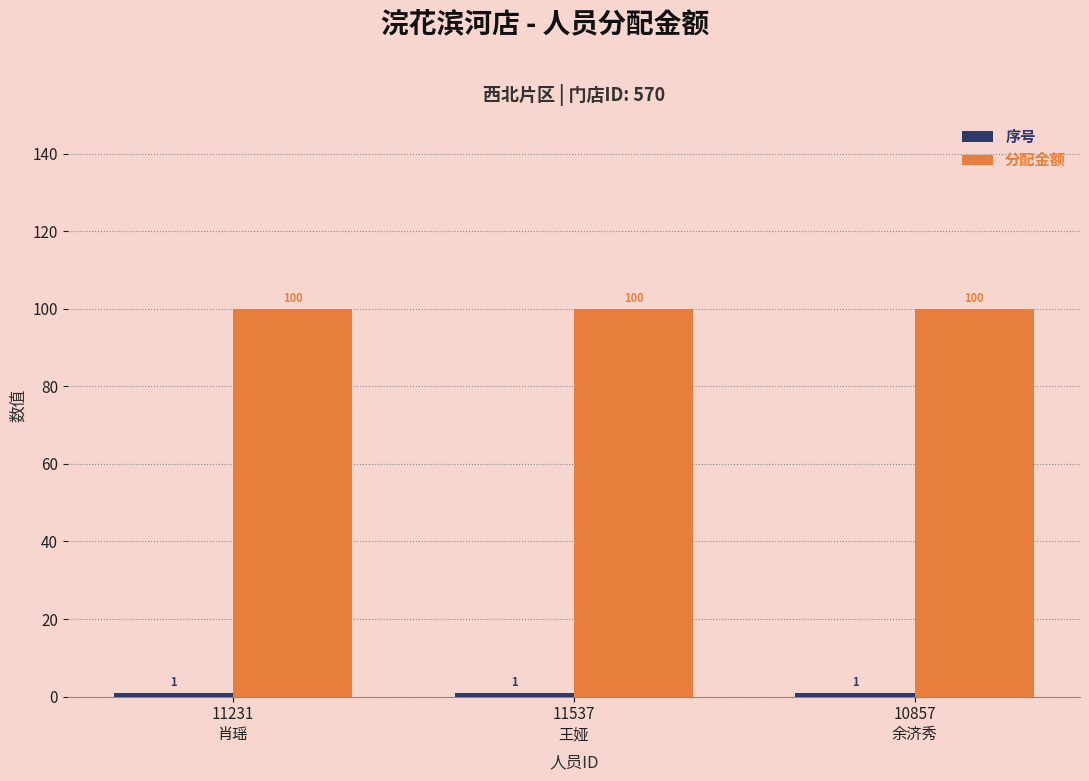

At how many categories does at least one series exceed 67?

3